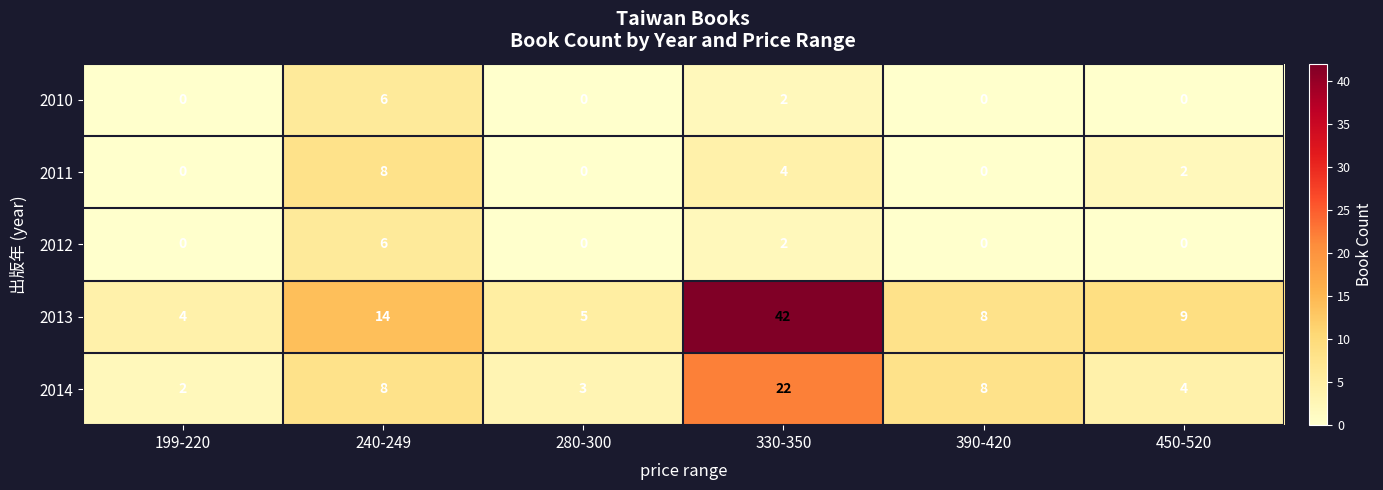

What is the total value across all series at 240-249?

42